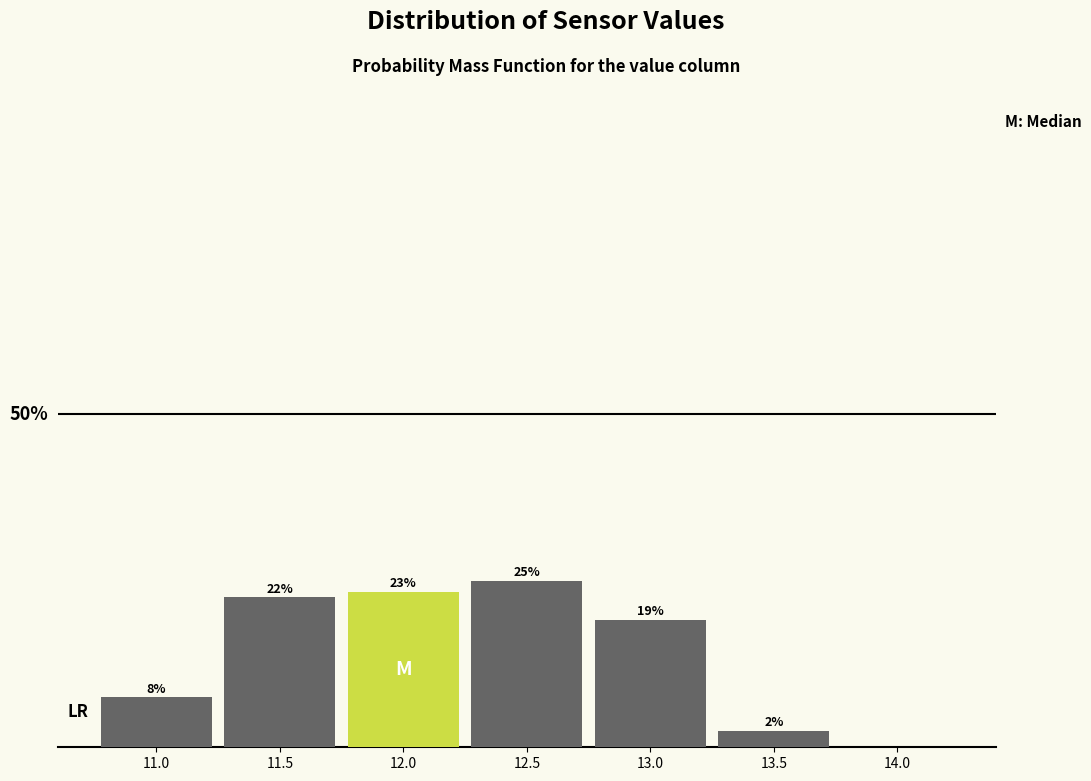

Are the bars horizontal?

No